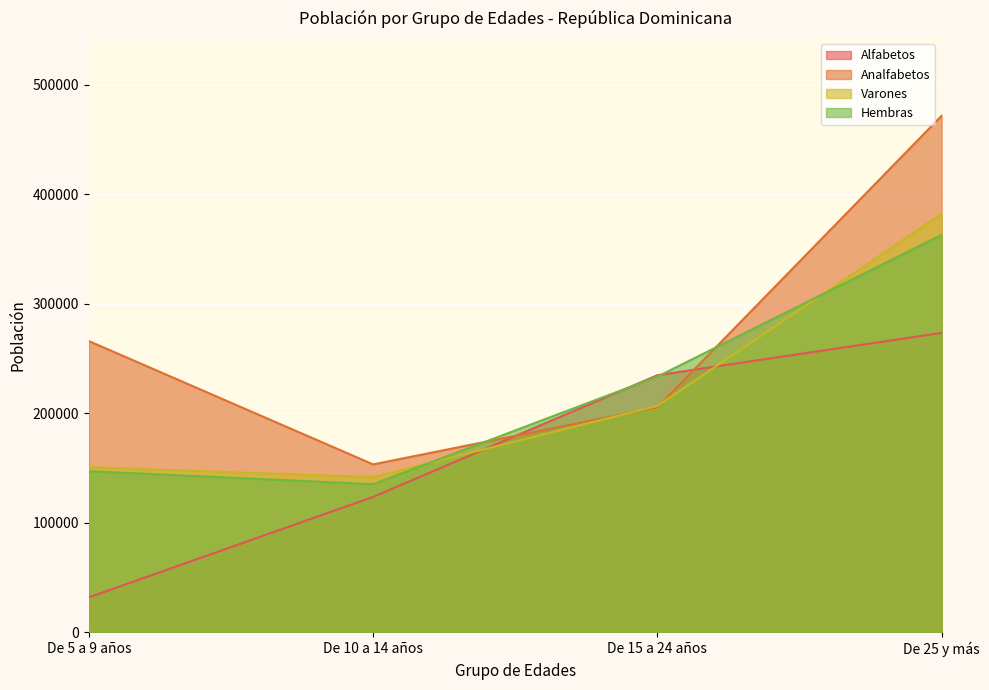

Where does the Varones series first go above 206704?

De 25 y más